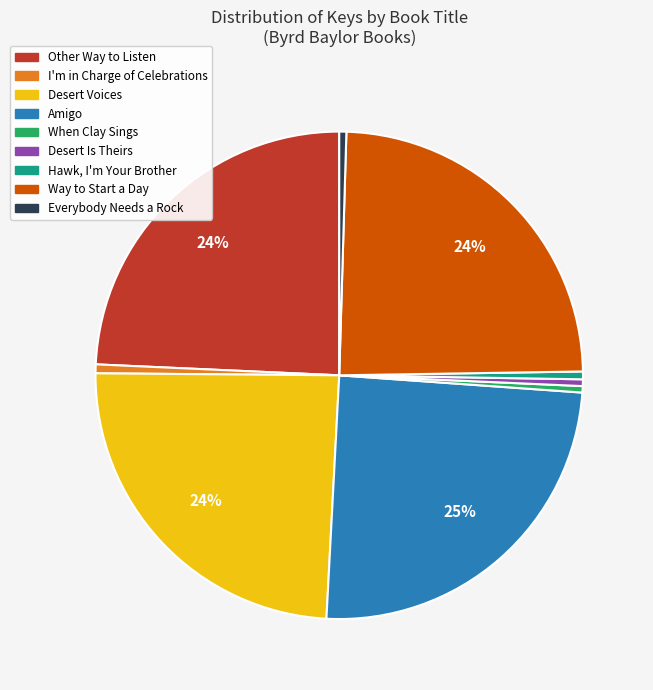

Which has a higher value, Everybody Needs a Rock or Desert Voices?

Desert Voices